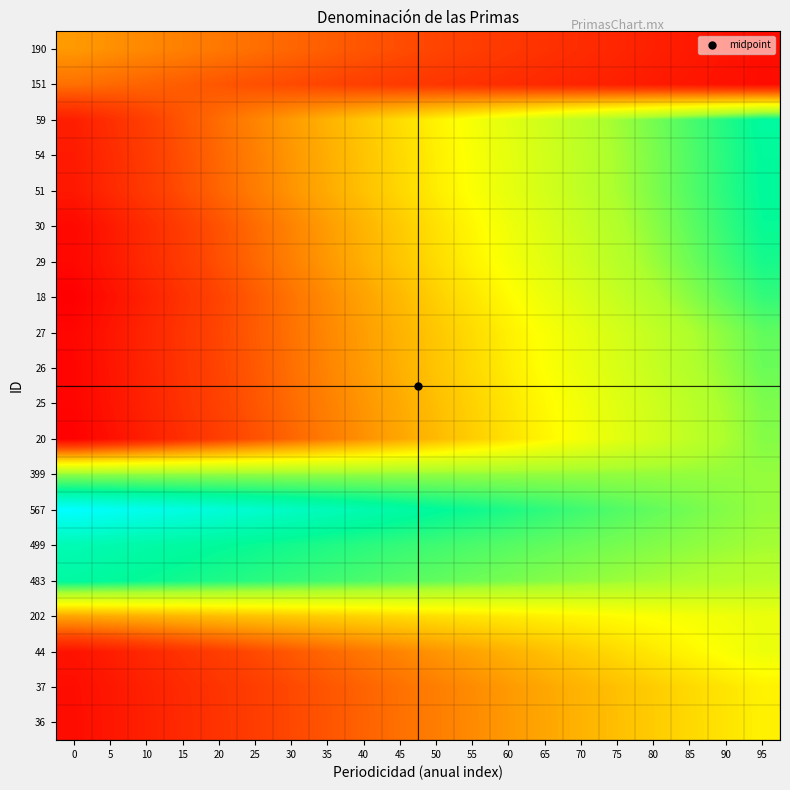

At 0, list the series in order from smallest to largest.

18, 20, 25, 26, 27, 29, 30, 36, 37, 44, 51, 54, 59, 151, 190, 202, 399, 483, 499, 567